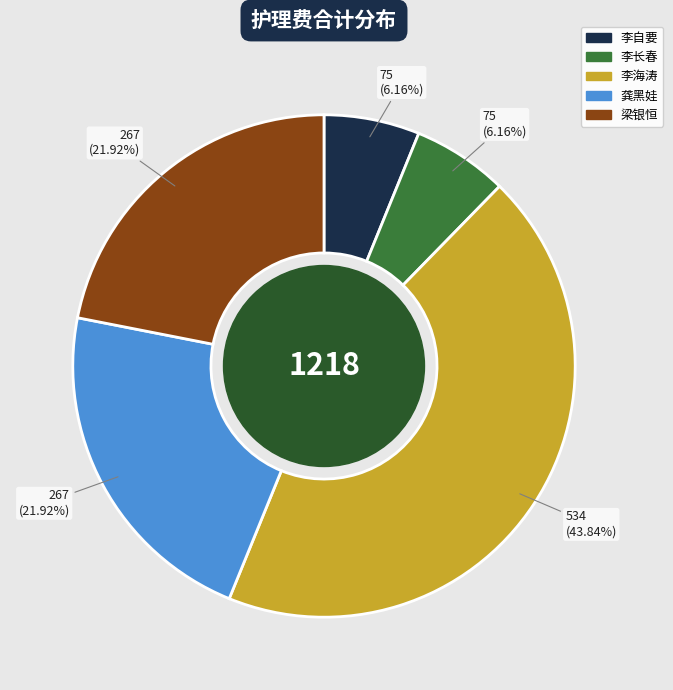

Which category has the biggest portion of the pie?

李海涛